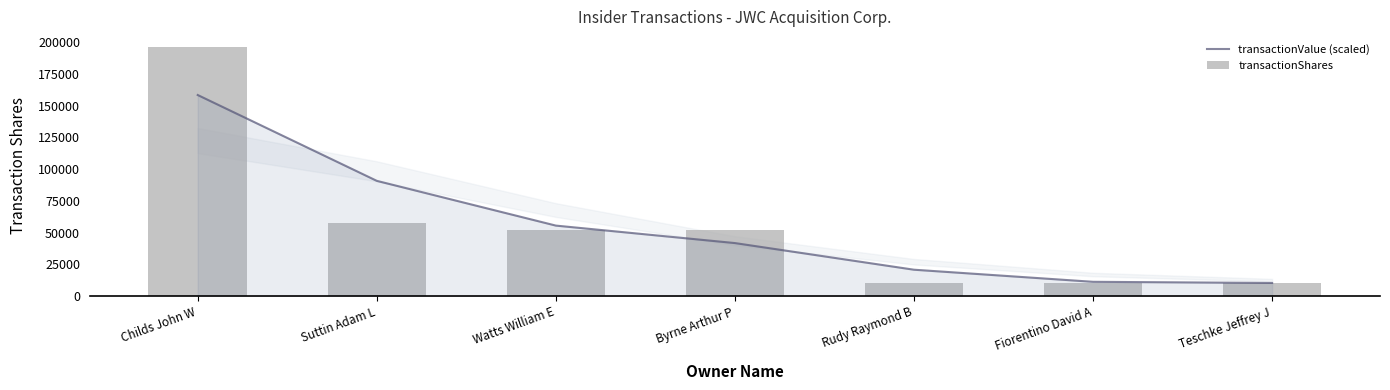

Rank the categories by transactionValue (scaled) value from highest to lowest.

Childs John W, Suttin Adam L, Watts William E, Byrne Arthur P, Rudy Raymond B, Fiorentino David A, Teschke Jeffrey J